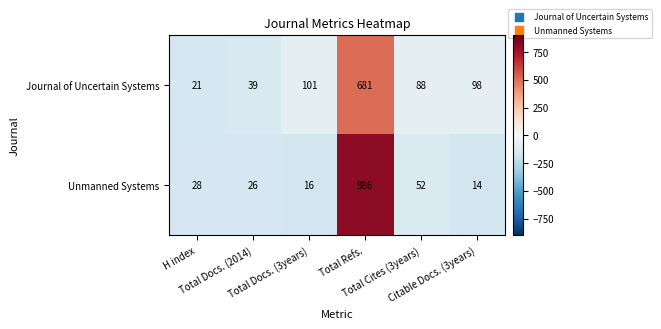

What is the average value of the Unmanned Systems series?

187